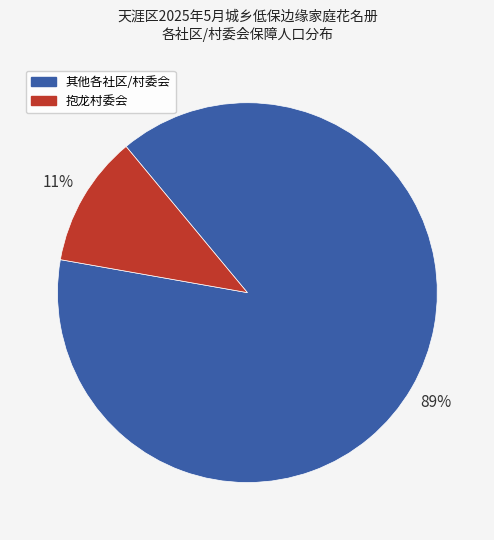

Between 其他各社区/村委会 and 抱龙村委会, which is larger?

其他各社区/村委会